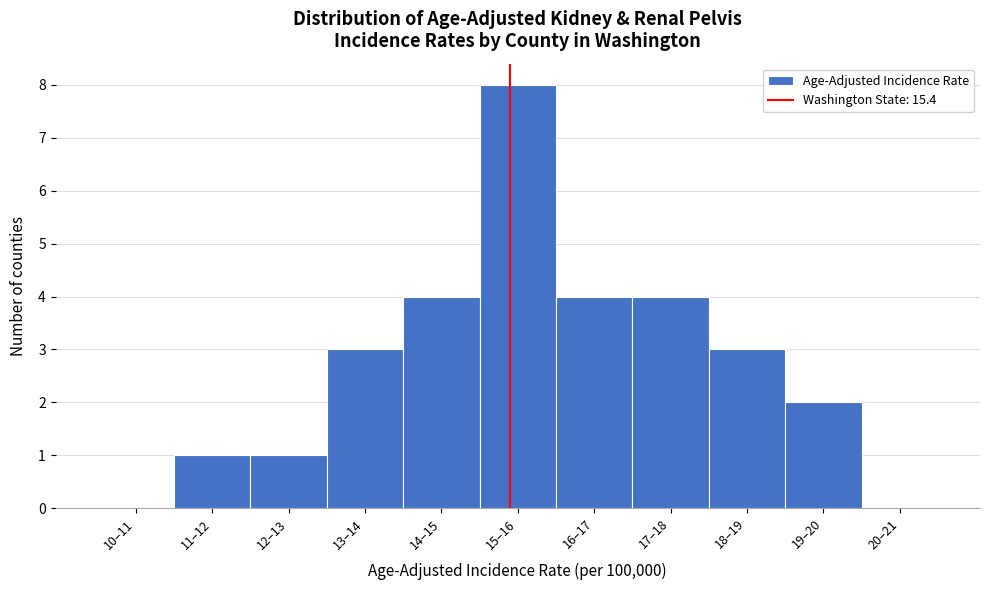

Reading right to left, list all the values displayed in this chart.

20–21=0	19–20=2	18–19=3	17–18=4	16–17=4	15–16=8	14–15=4	13–14=3	12–13=1	11–12=1	10–11=0